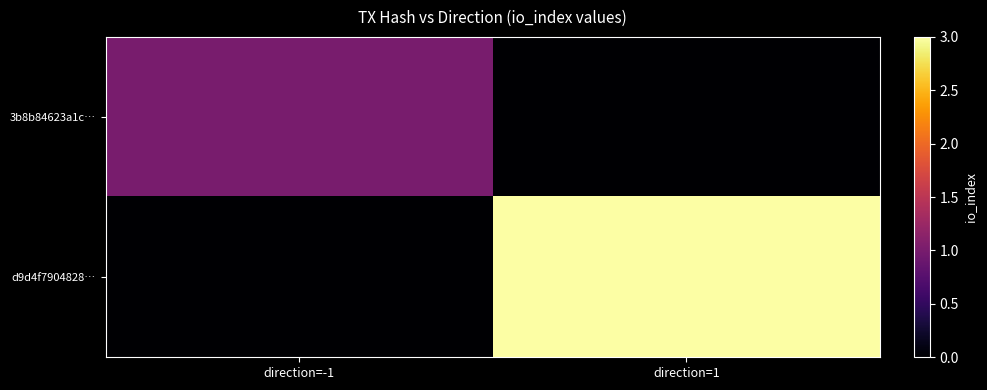

List the series in order of their peak value, lowest first.

3b8b84623a1c…, d9d4f7904828…